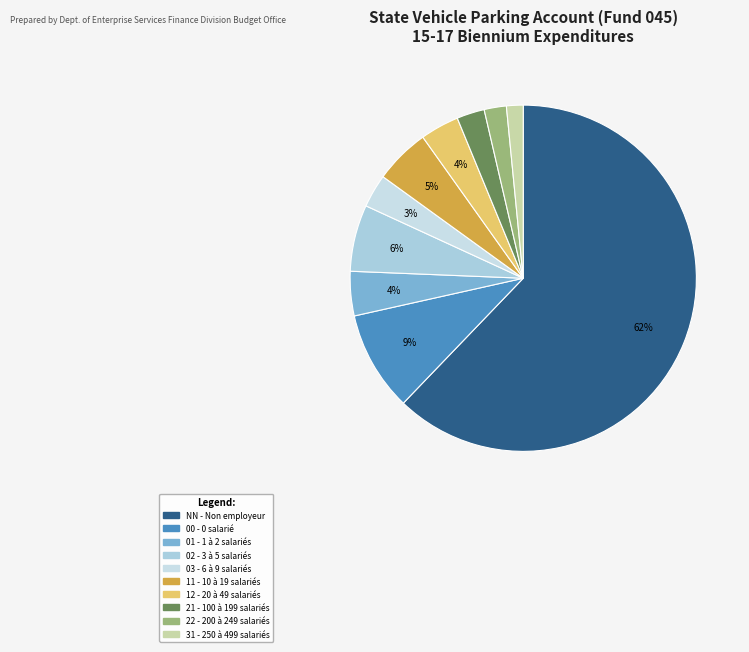

Approximately how many times larger is the value at 12 compared to 00?

0.4